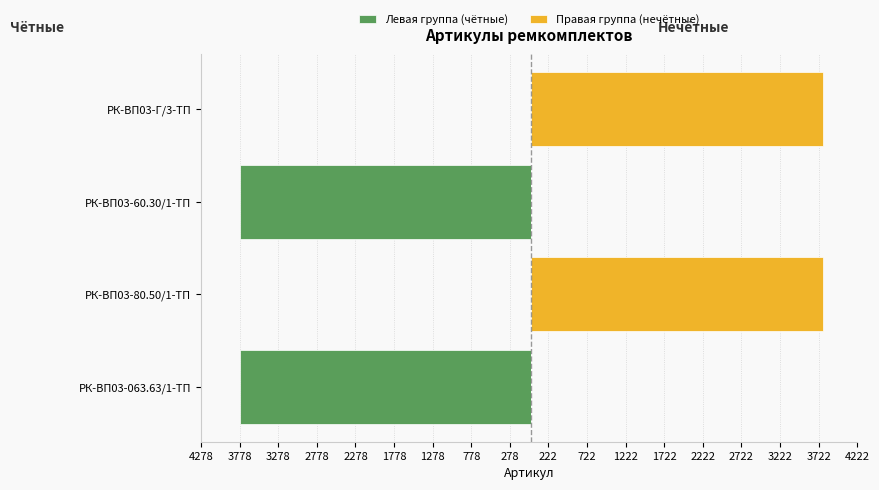

Does the chart contain stacked bars?

No